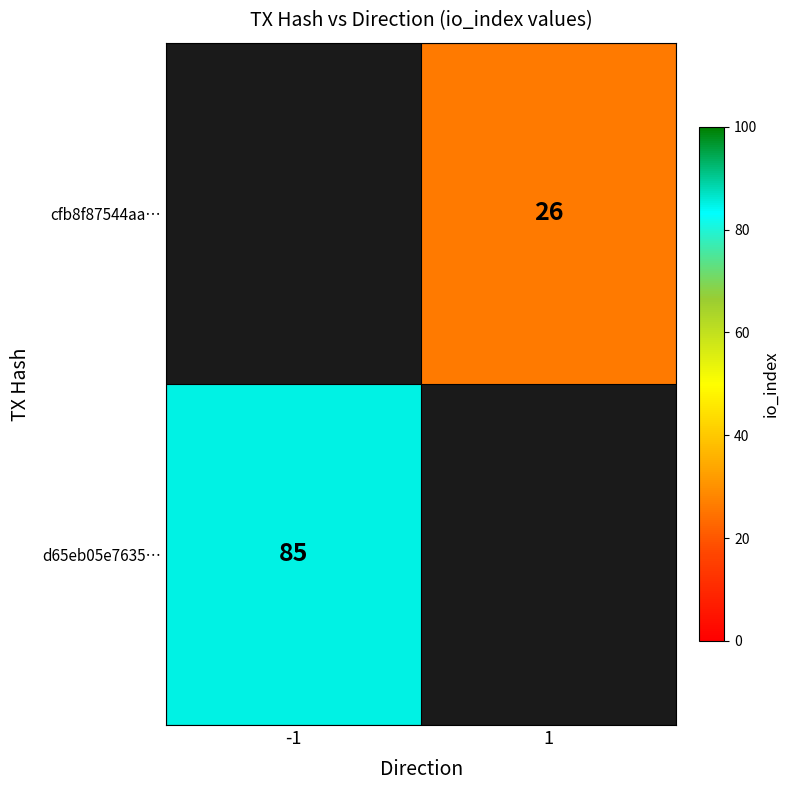

Is it true that cfb8f87544aa… equals 17 at 1?

False